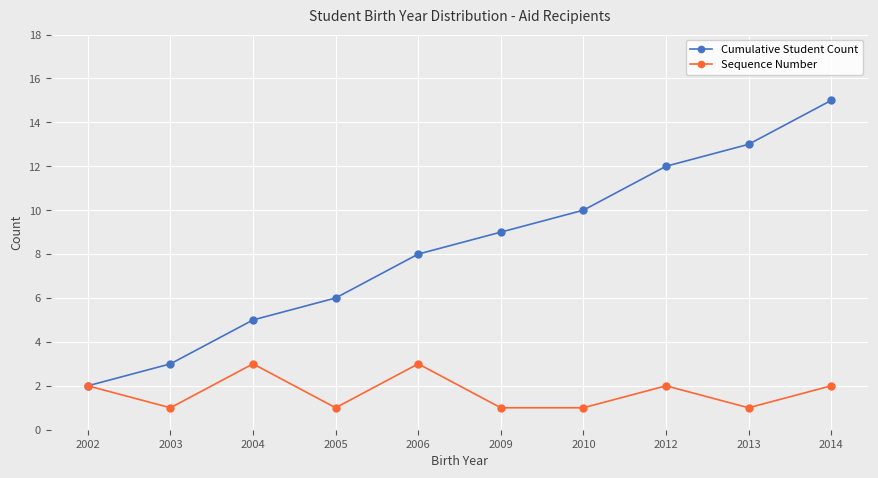

Which series has the largest range (max minus min)?

Cumulative Student Count